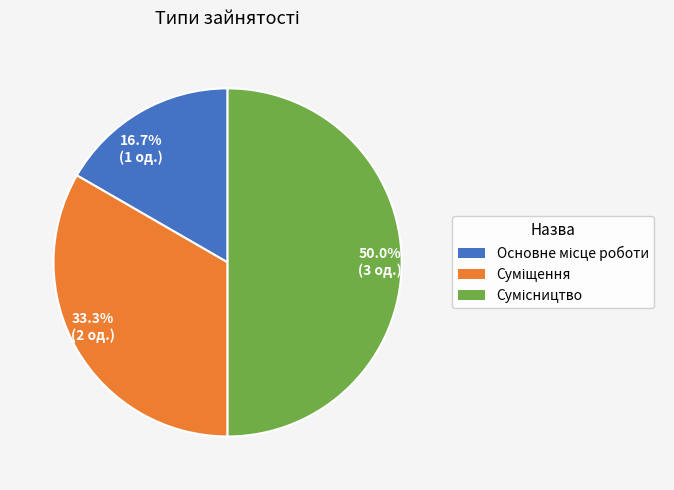

Combined, what portion of the pie is 33.3% (2 од.) and 16.7% (1 од.)?

50.0%